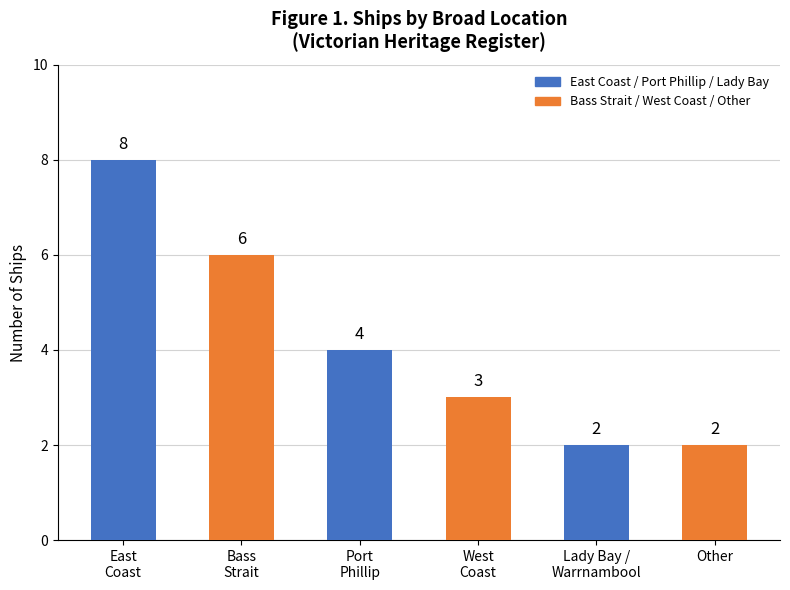

What is the smallest value displayed?

2